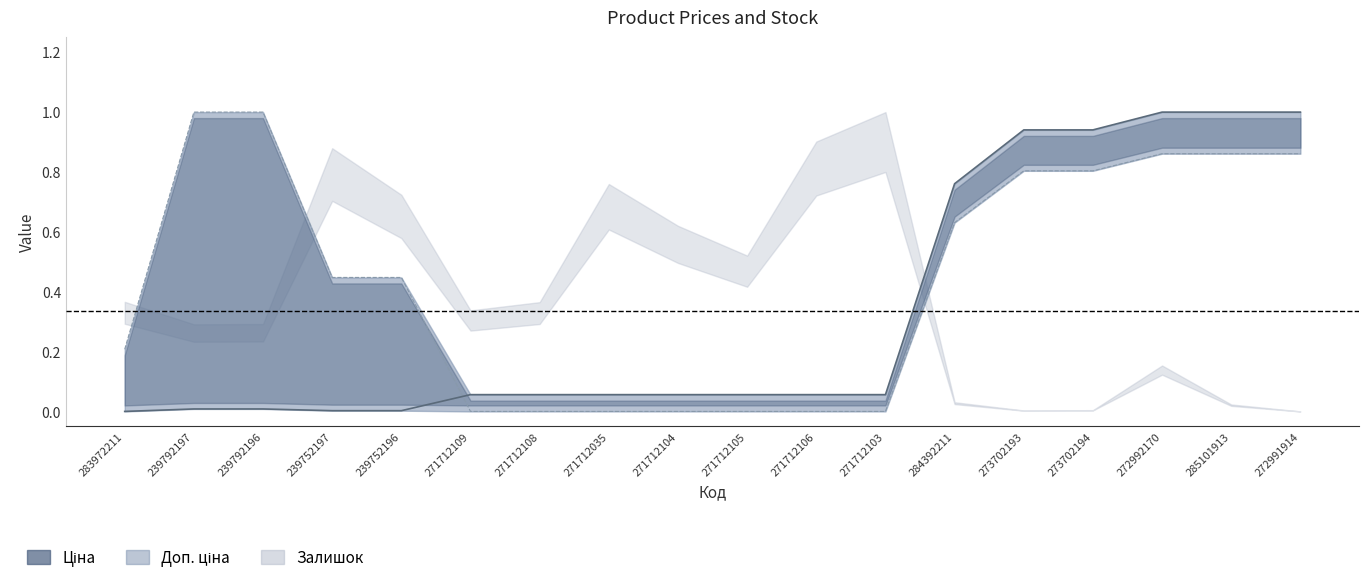

What is the greatest value displayed?

1.0